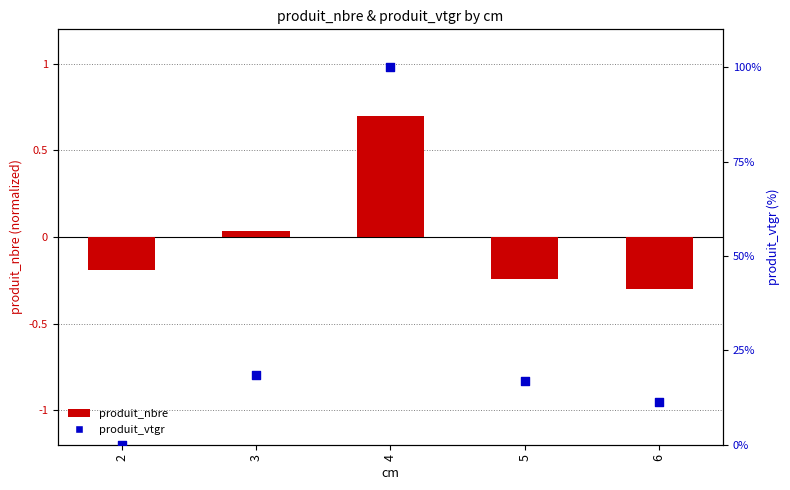

Which series has the largest Y range (max minus min)?

produit_vtgr